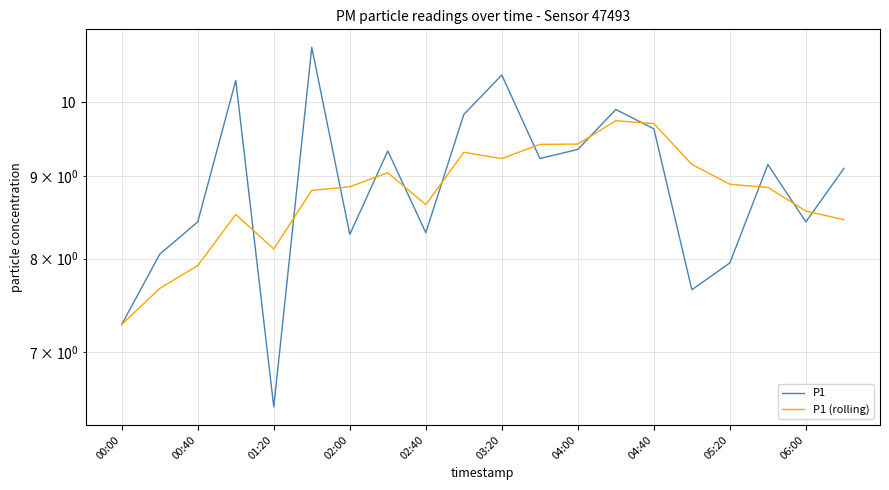

Does the chart have visible grid lines?

Yes